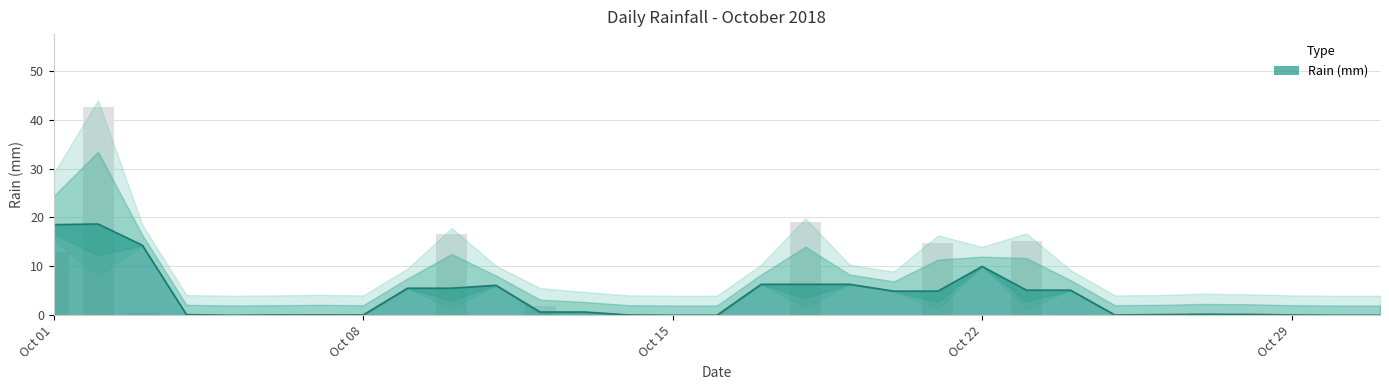

The chart shows a value of 24.5 at 2018-10-23. True or false?

False